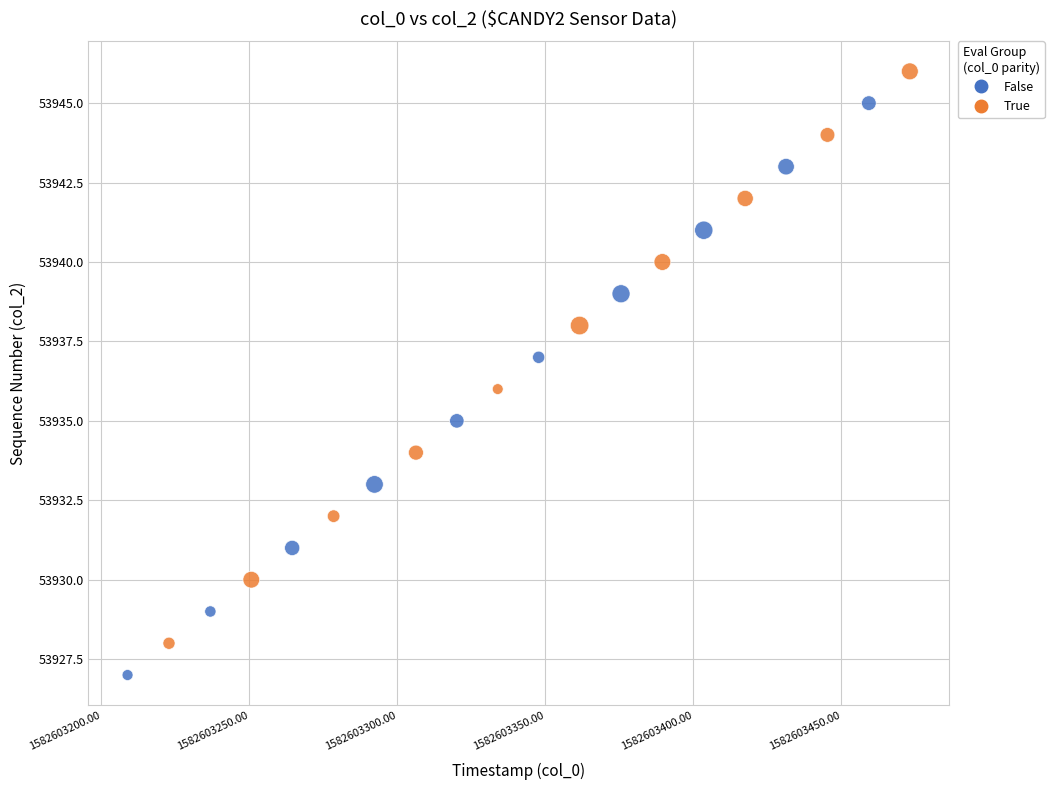

Which series reaches the minimum Y coordinate?

False